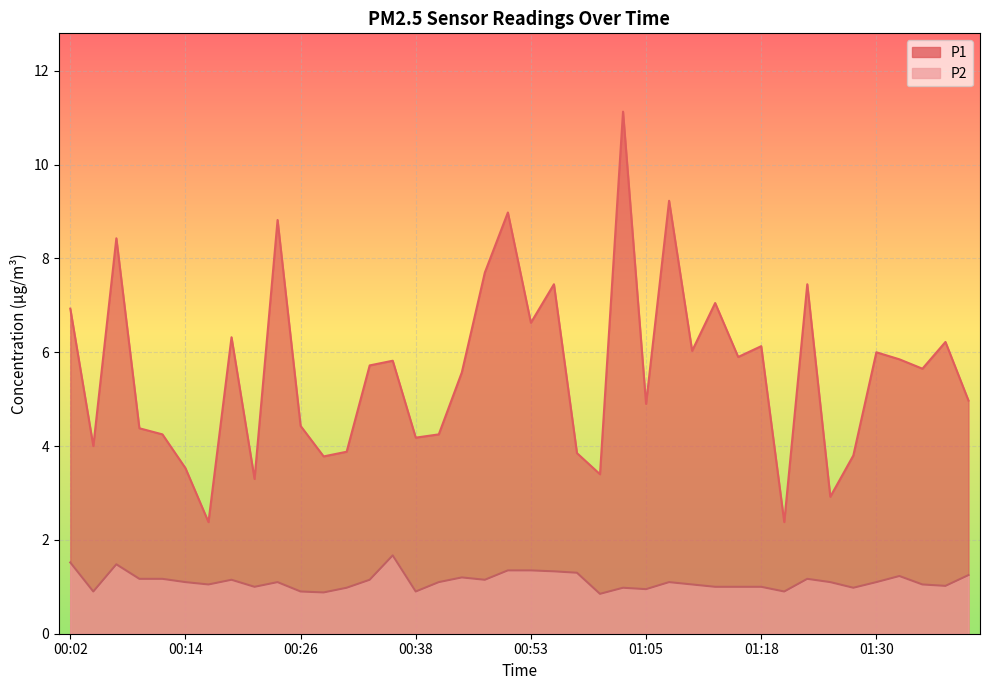

What is the difference between the second highest and minimum values in the P1 series?

6.9